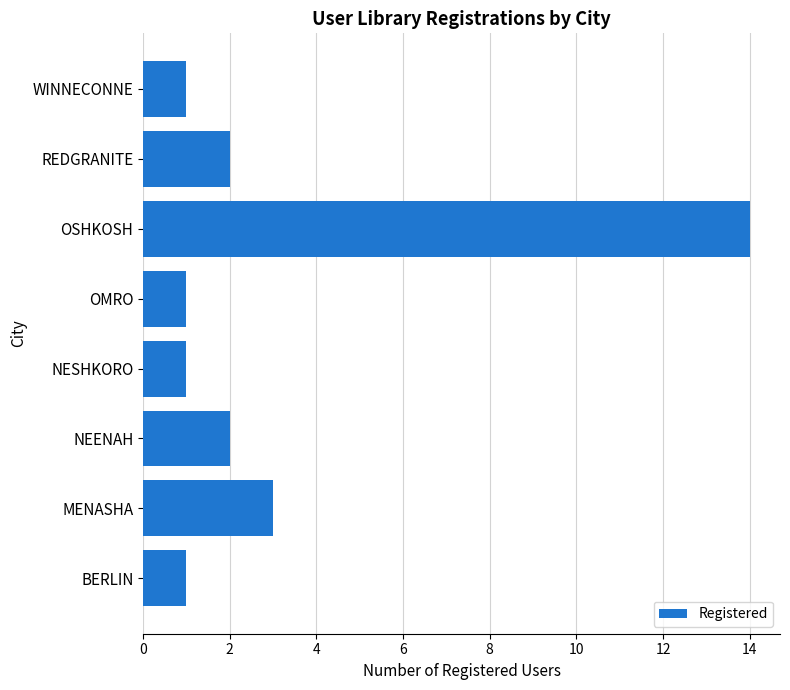

Does the chart contain any negative values?

No